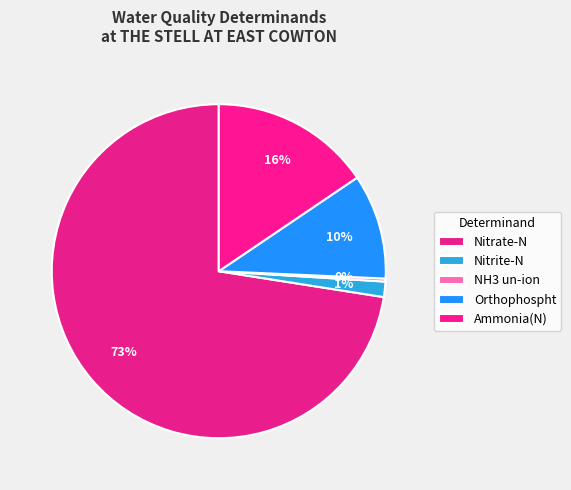

To the nearest percent, what percentage of the pie is Ammonia(N)?

16%